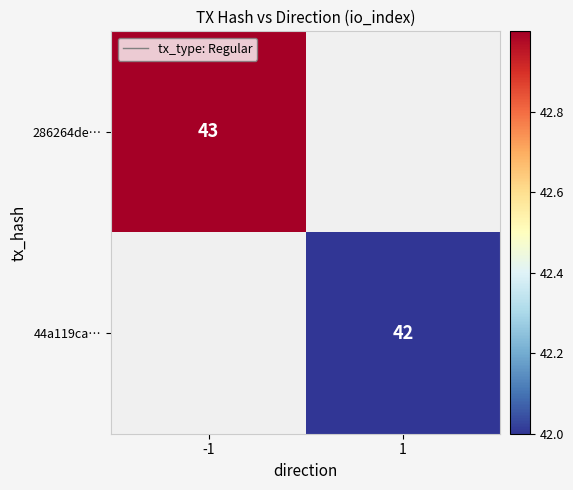

The 44a119ca… series shows 65 at 1. True or false?

False